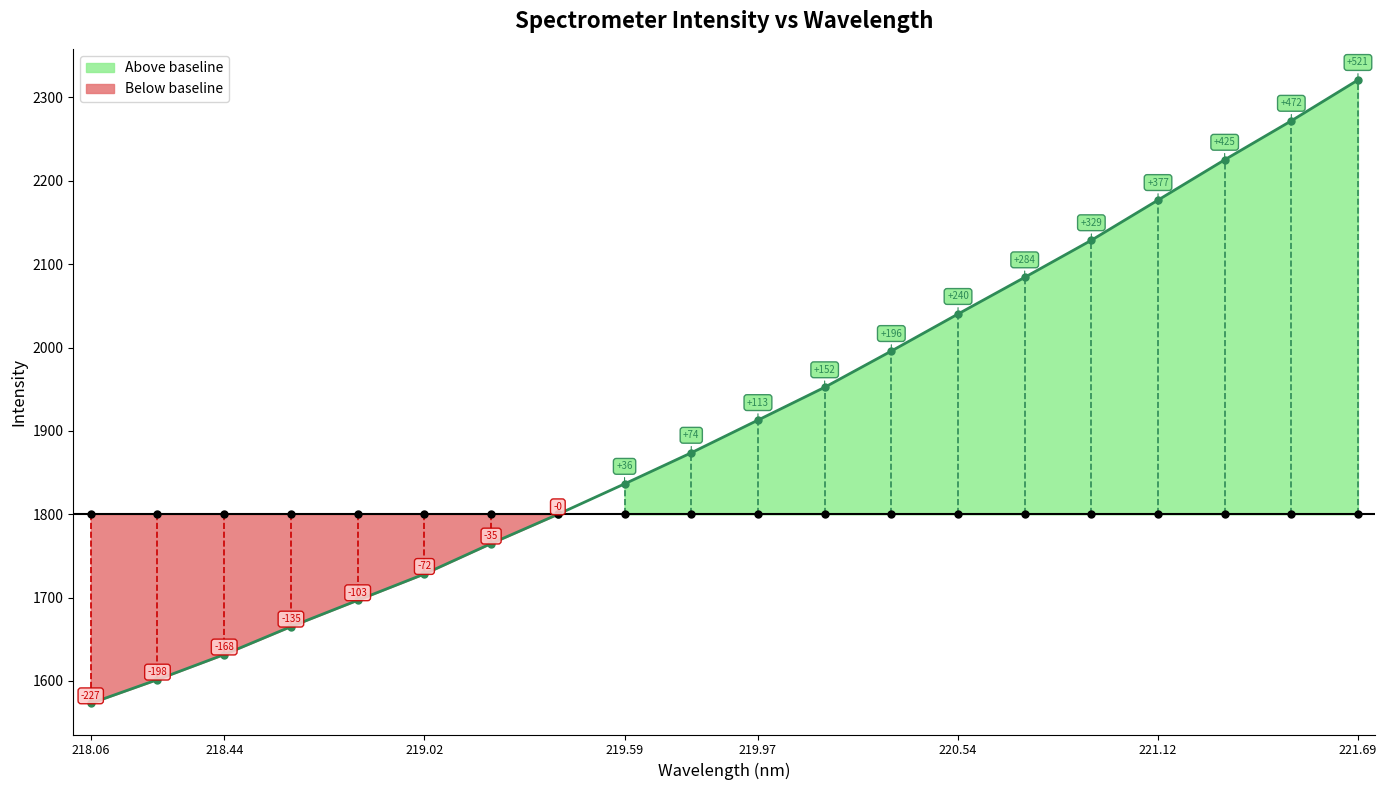

Does the chart display data point markers on the line(s)?

Yes